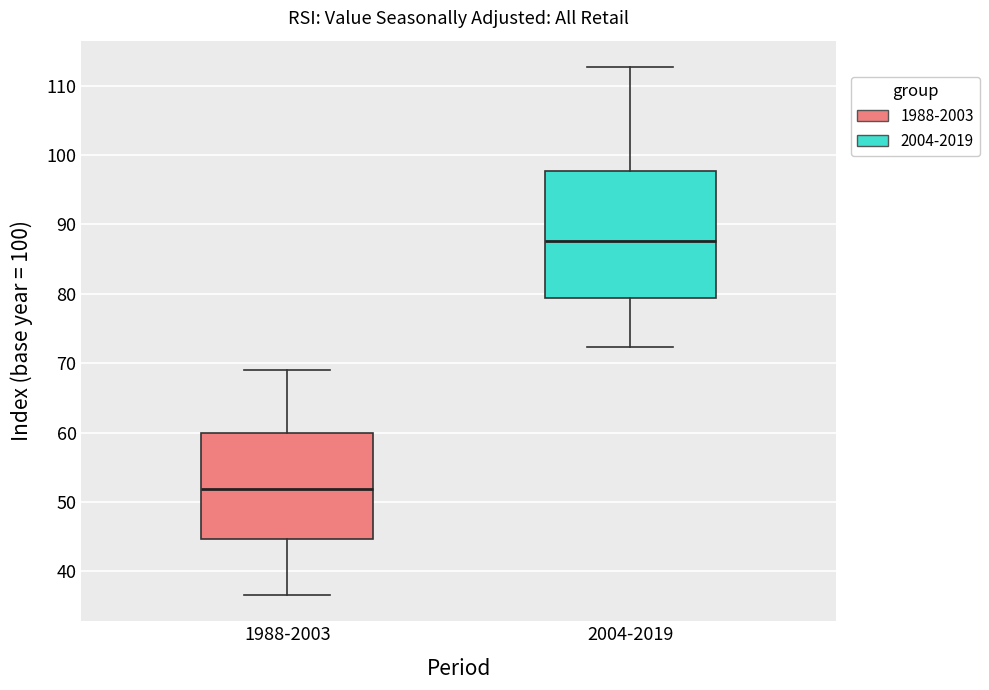

Reading left to right, transcribe this box plot: for each box, give where its median line is, the range the box spans, and where its two whiskers end, as read against the y-axis. The values are not printed on the chart, so give them approximately, as read against the axis.

1988-2003: median 52, box 45 to 60, whiskers 37 to 69
2004-2019: median 88, box 79 to 98, whiskers 72 to 113